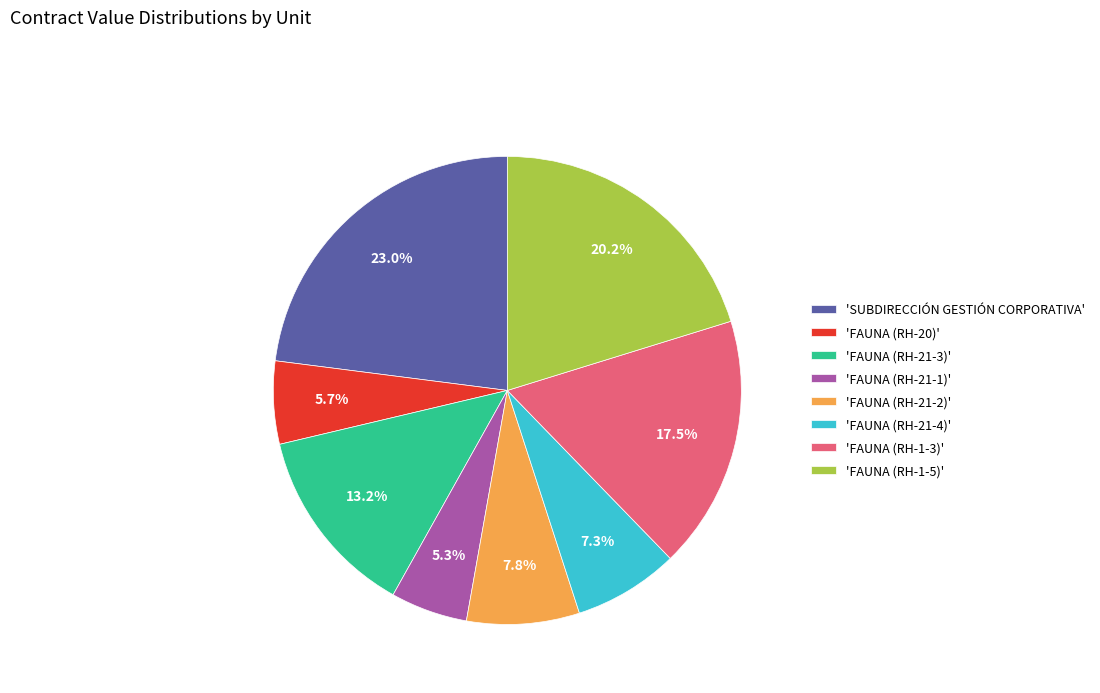

What is the largest slice in the pie chart?

'SUBDIRECCIÓN GESTIÓN CORPORATIVA'